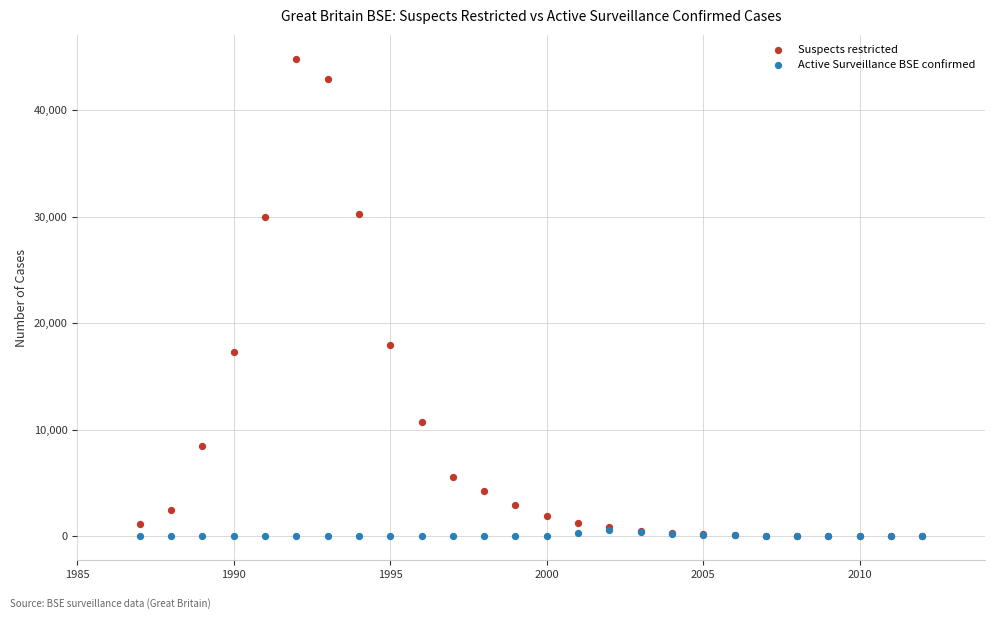

In the Suspects restricted series, what Y value is closest to 22424?

17945